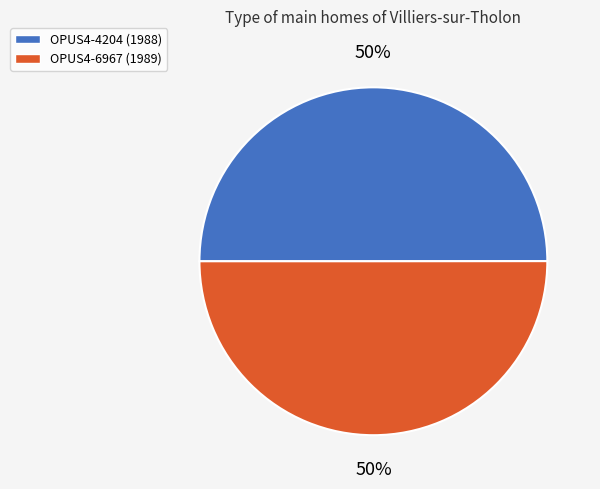

To the nearest percent, what percentage of the pie is OPUS4-6967 (1989)?

50%